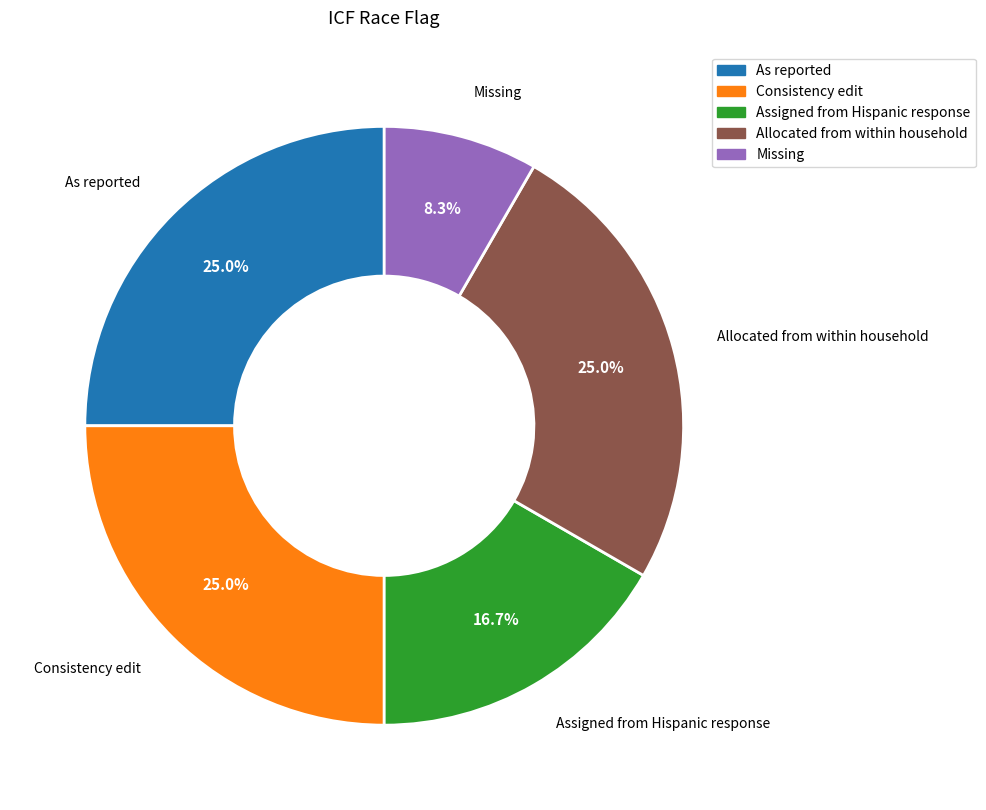

Approximately how many times larger is the value at As reported compared to Allocated from within household?

1.0